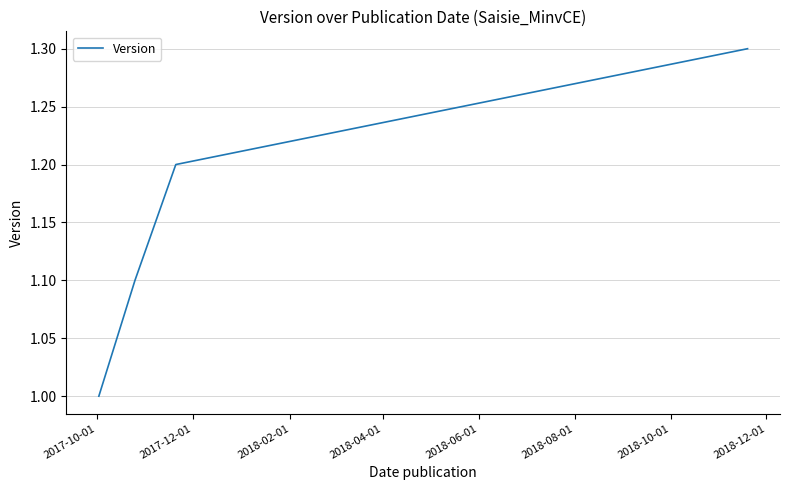

What is the minimum value shown in the chart?

1.0